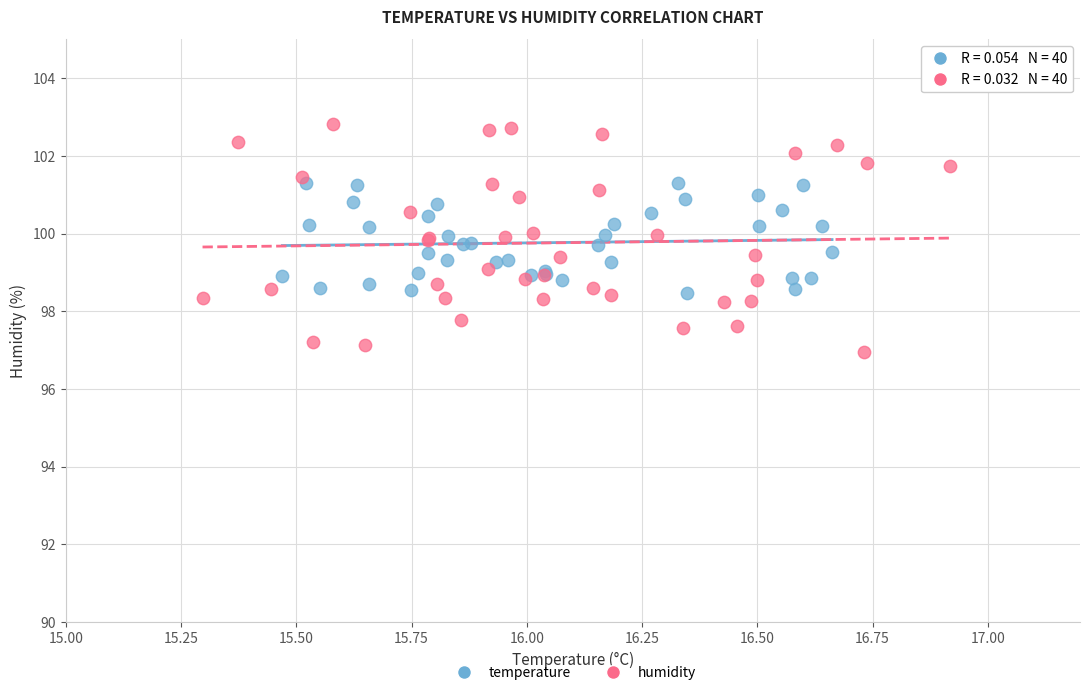

Which series contains the highest Y value?

humidity